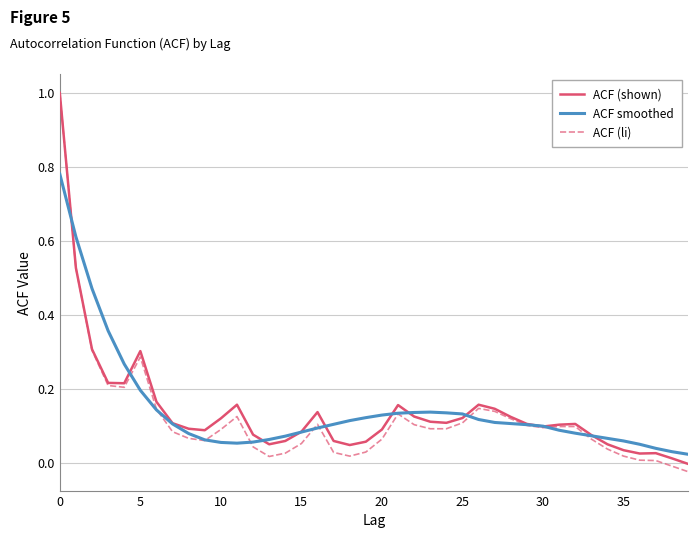

Which series has the largest range (max minus min)?

ACF (li)